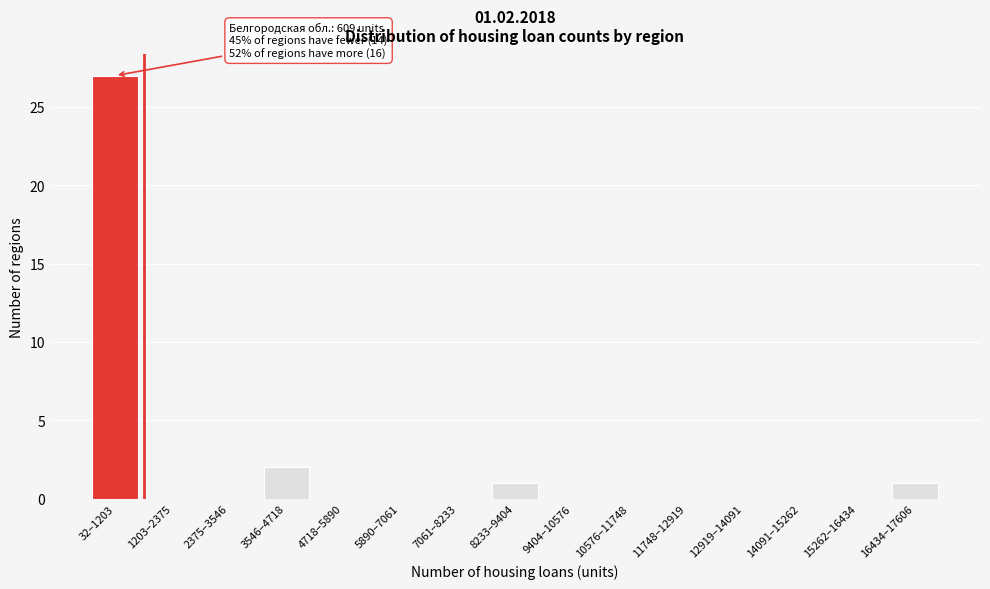

Reading left to right, extract all data points from this chart.

32–1203=27	1203–2375=0	2375–3546=0	3546–4718=2	4718–5890=0	5890–7061=0	7061–8233=0	8233–9404=1	9404–10576=0	10576–11748=0	11748–12919=0	12919–14091=0	14091–15262=0	15262–16434=0	16434–17606=1